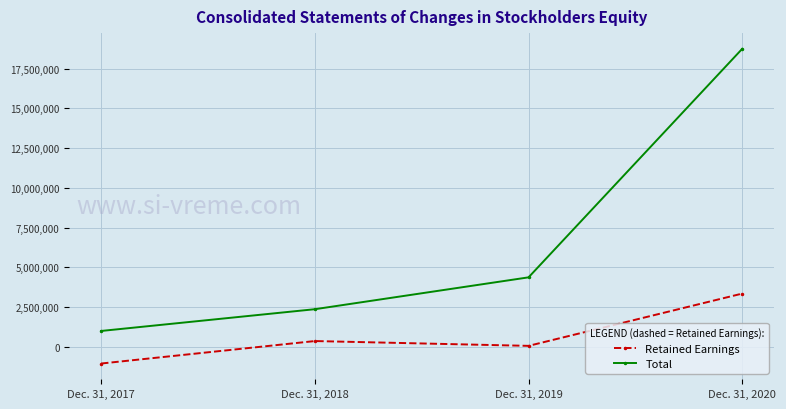

Rank the series by their maximum value, from lowest to highest.

Retained Earnings, Total